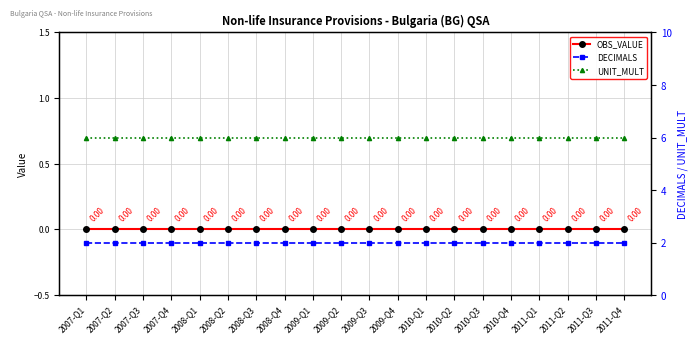

Reading right to left, transcribe all the data shown in this chart.

OBS_VALUE: 2011-Q4=0	2011-Q3=0	2011-Q2=0	2011-Q1=0	2010-Q4=0	2010-Q3=0	2010-Q2=0	2010-Q1=0	2009-Q4=0	2009-Q3=0	2009-Q2=0	2009-Q1=0	2008-Q4=0	2008-Q3=0	2008-Q2=0	2008-Q1=0	2007-Q4=0	2007-Q3=0	2007-Q2=0	2007-Q1=0
DECIMALS: 2011-Q4=2	2011-Q3=2	2011-Q2=2	2011-Q1=2	2010-Q4=2	2010-Q3=2	2010-Q2=2	2010-Q1=2	2009-Q4=2	2009-Q3=2	2009-Q2=2	2009-Q1=2	2008-Q4=2	2008-Q3=2	2008-Q2=2	2008-Q1=2	2007-Q4=2	2007-Q3=2	2007-Q2=2	2007-Q1=2
UNIT_MULT: 2011-Q4=6	2011-Q3=6	2011-Q2=6	2011-Q1=6	2010-Q4=6	2010-Q3=6	2010-Q2=6	2010-Q1=6	2009-Q4=6	2009-Q3=6	2009-Q2=6	2009-Q1=6	2008-Q4=6	2008-Q3=6	2008-Q2=6	2008-Q1=6	2007-Q4=6	2007-Q3=6	2007-Q2=6	2007-Q1=6